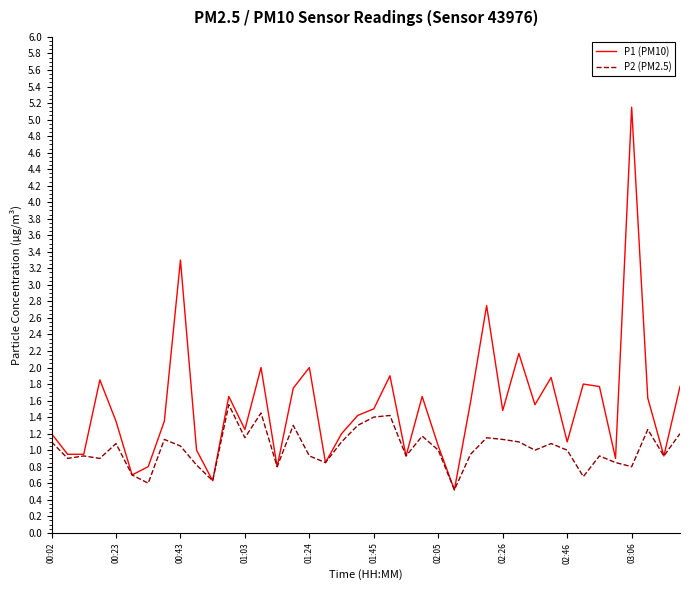

Does the chart have visible grid lines?

No